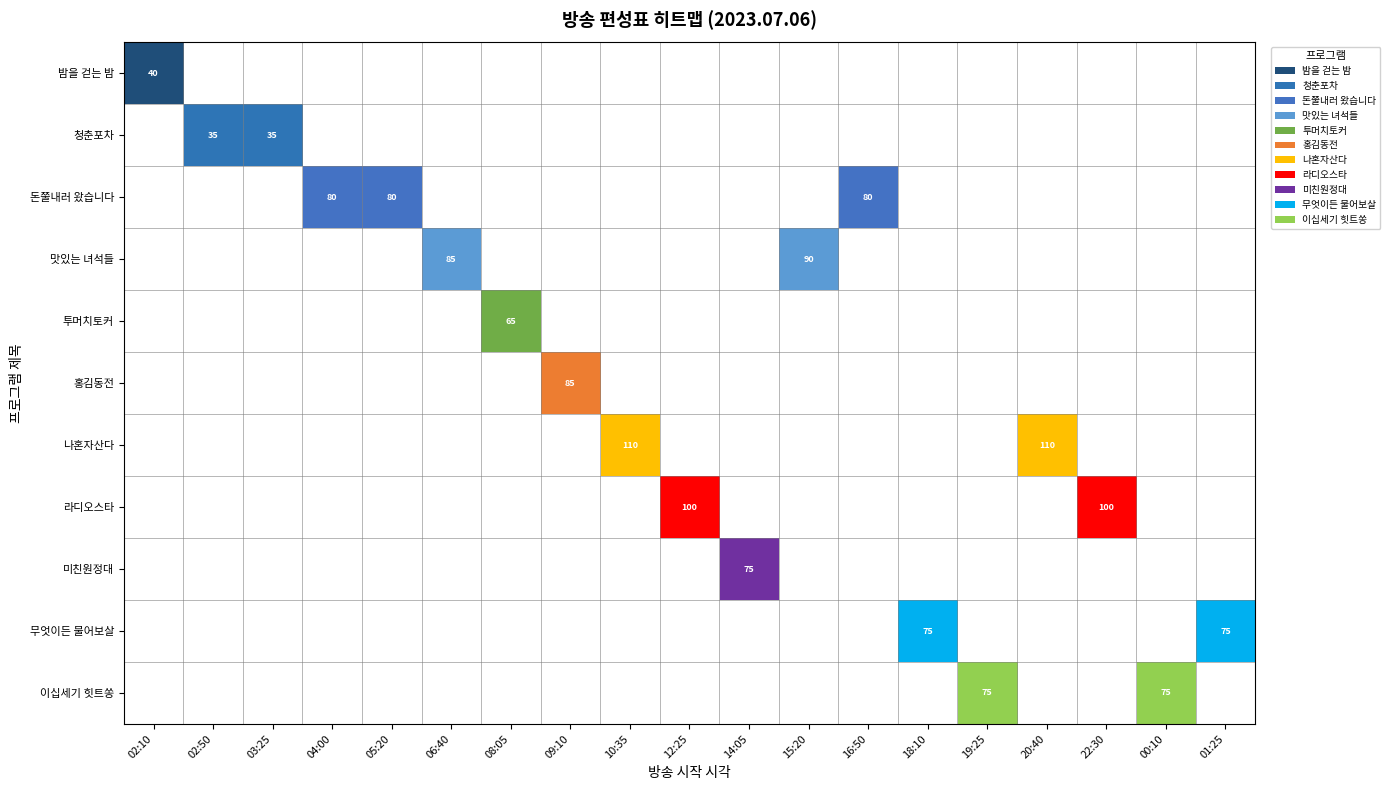

The 밤을 걷는 밤 series shows 0 at 14:05. True or false?

True